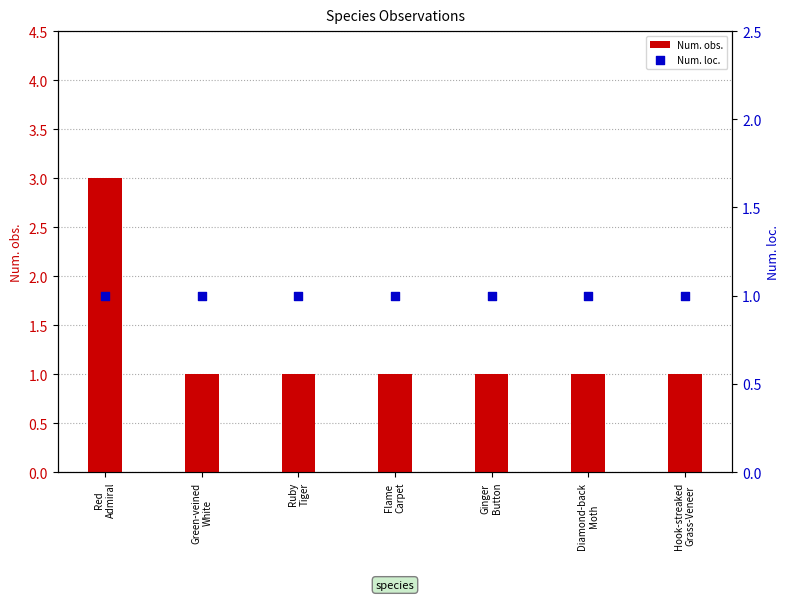

Which series reaches the maximum Y coordinate?

Num. obs.